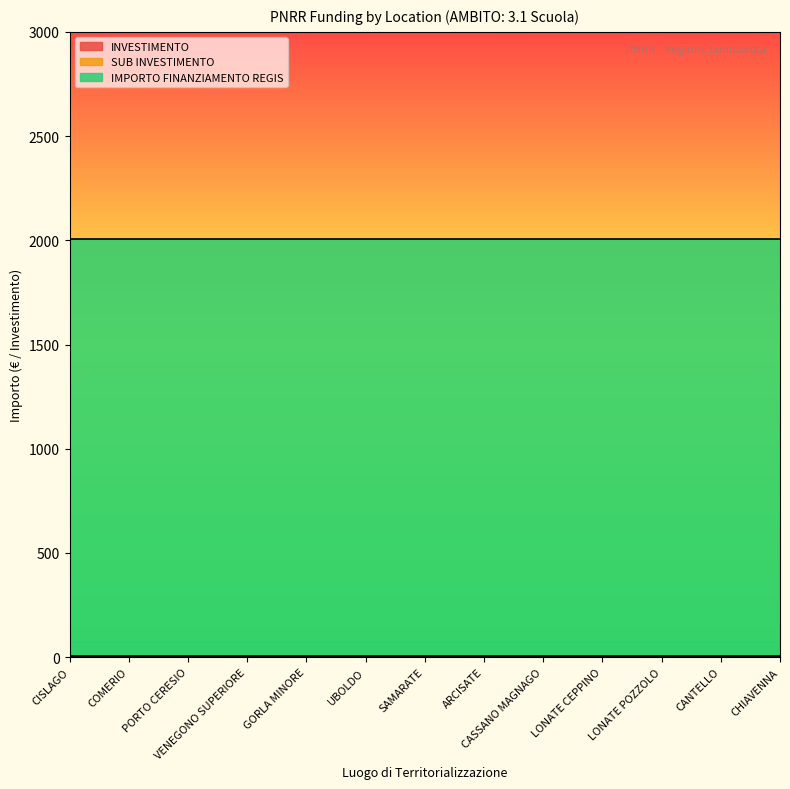

True or false: IMPORTO FINANZIAMENTO REGIS and SUB INVESTIMENTO intersect in this chart.

False